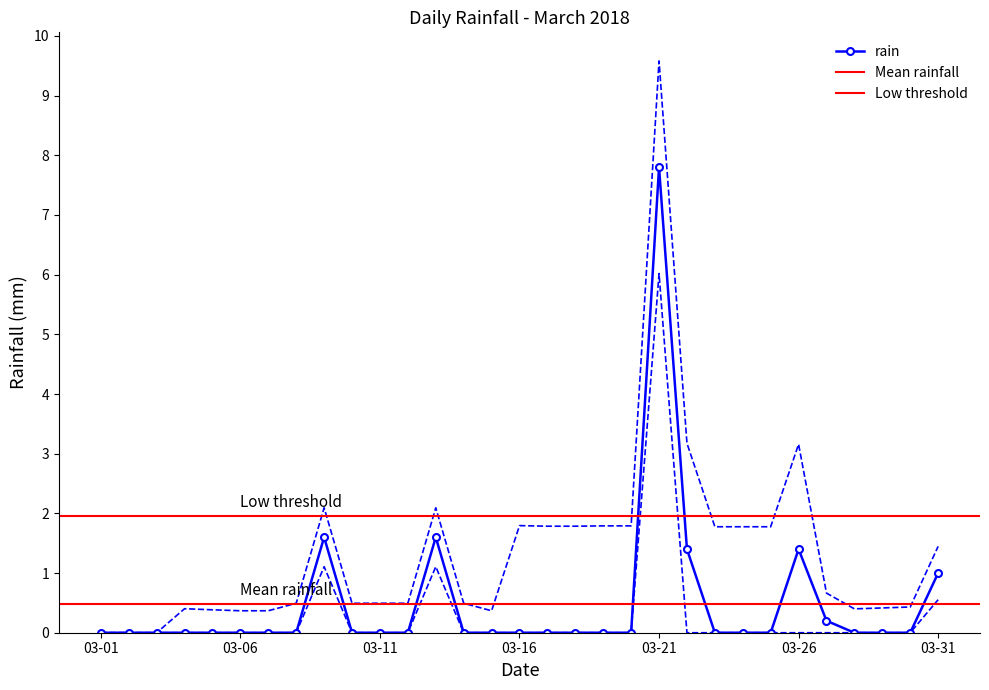

What is the highest value of the rain series?

7.8